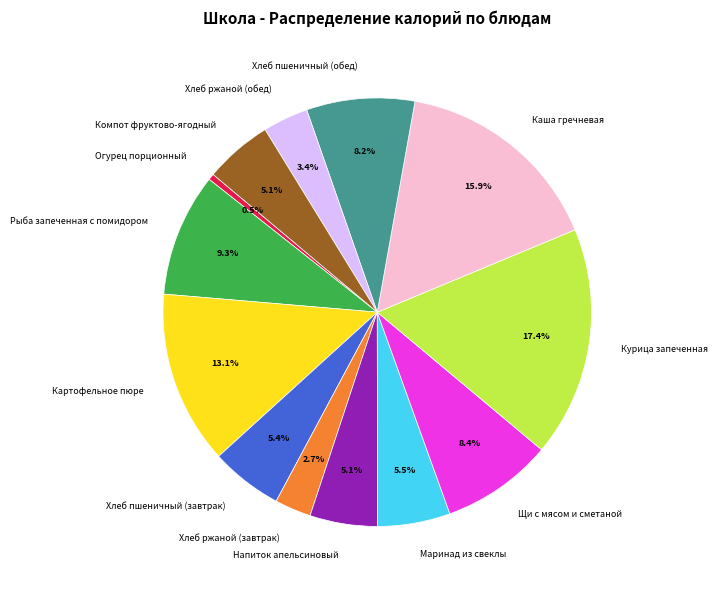

How many slices are in this pie chart?

13